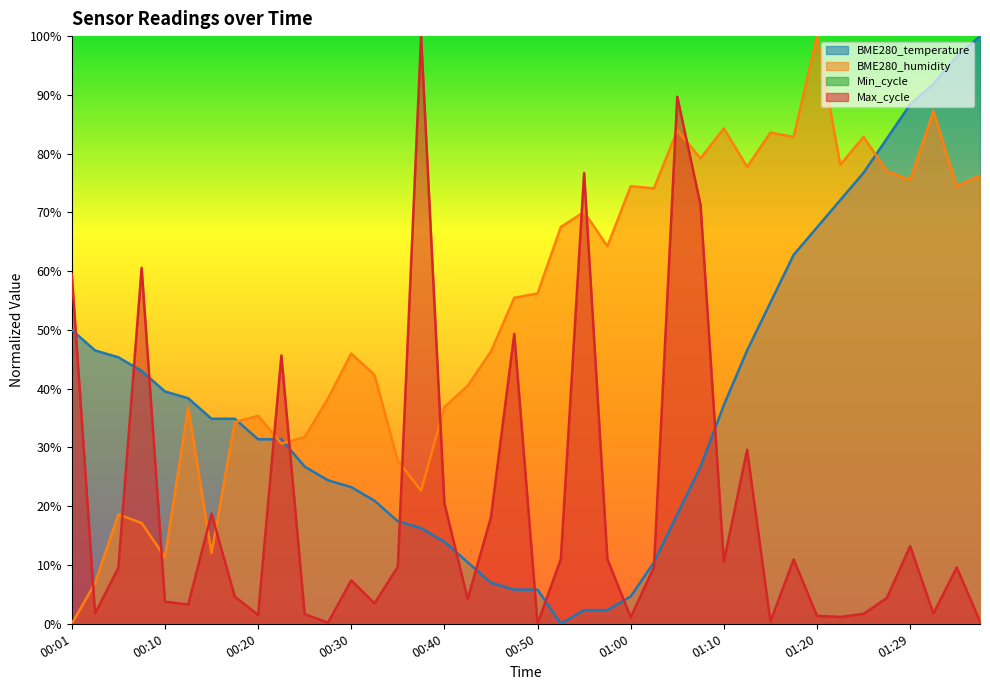

Rank the series at 00:18 from highest to lowest value.

BME280_temperature, BME280_humidity, Max_cycle